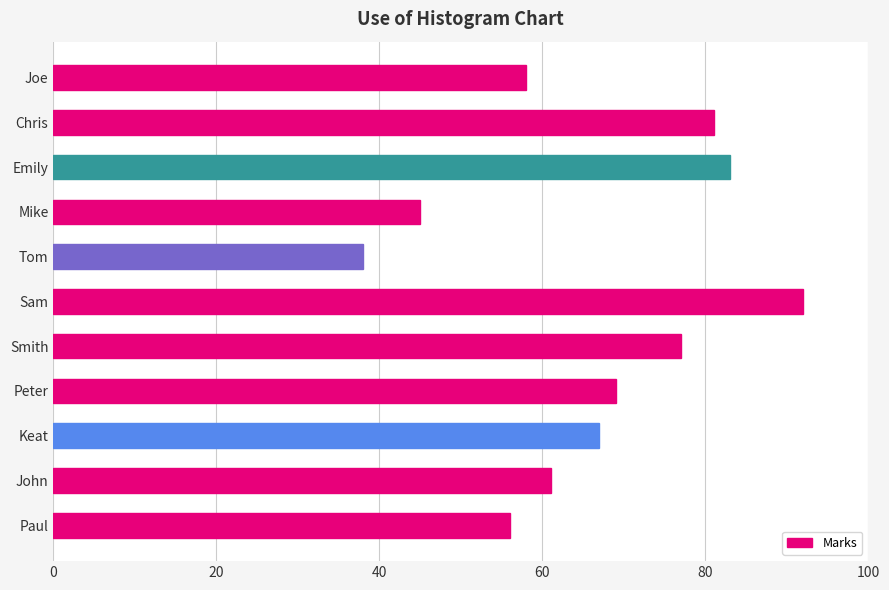

Are the bars grouped side by side (vs. stacked)?

No